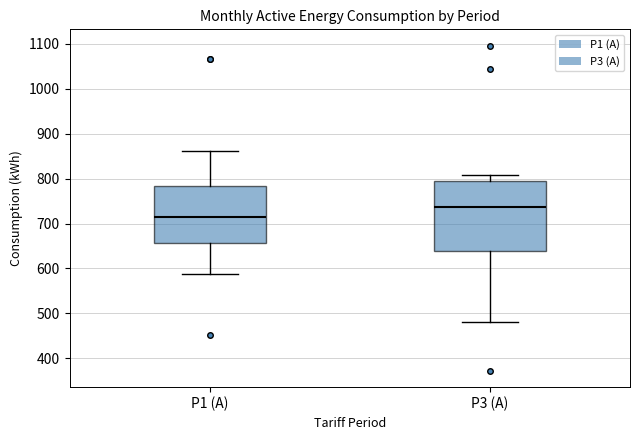

Where is the lower edge of the box for P3 (A) on the y-axis? The values are not printed on the chart, so give them approximately, as read against the axis.

640